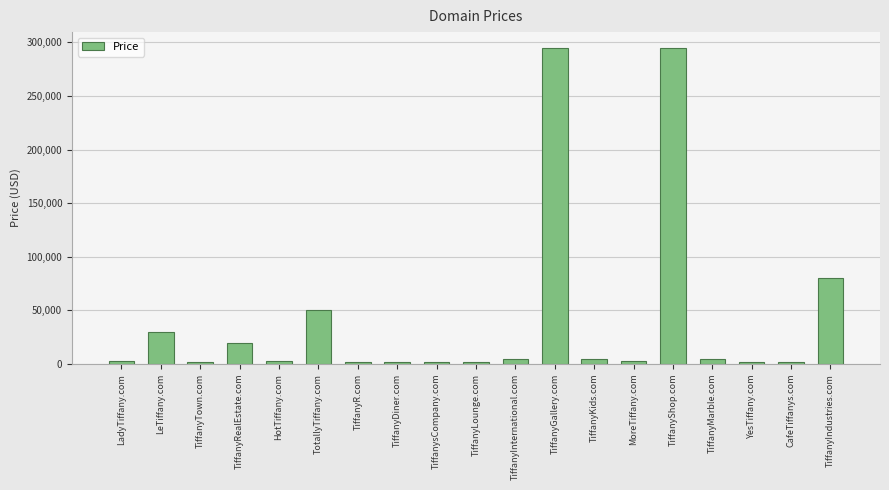

What is the maximum value shown in the chart?

294888